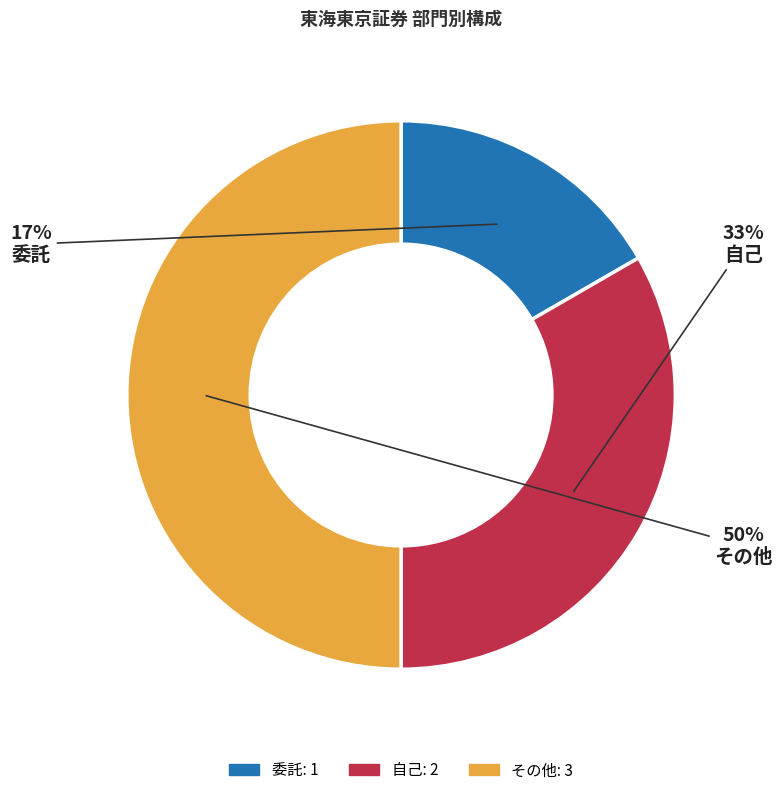

The その他 slice represents 61% of the pie. True or false?

False